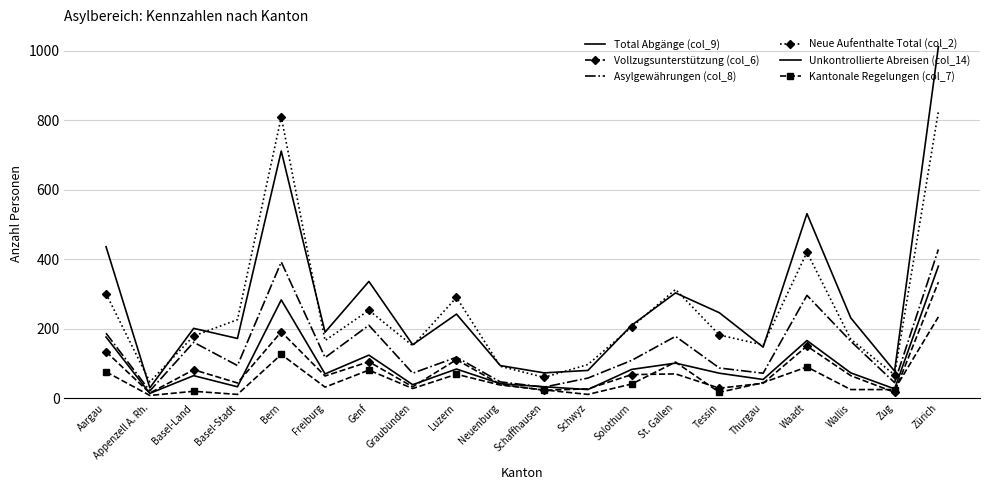

Where is the first local minimum for Vollzugsunterstützung (col_6)?

Appenzell A. Rh.